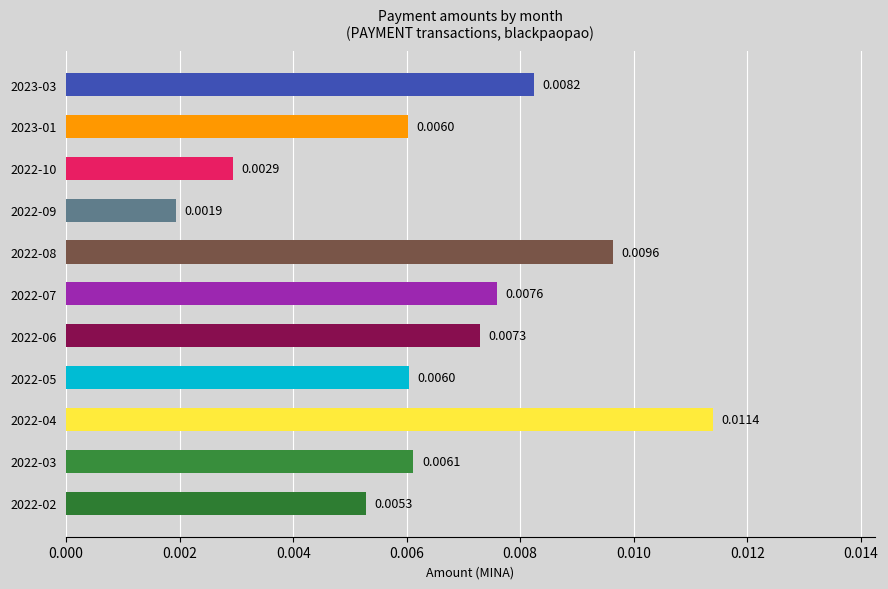

Between 2022-03 and 2022-06, which is larger?

2022-06